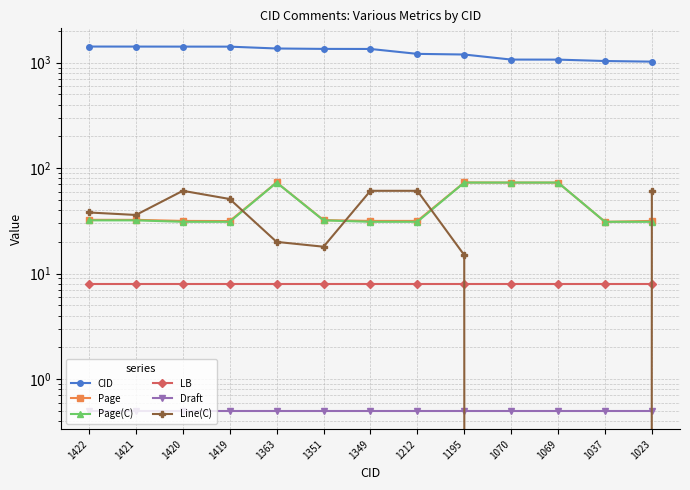

List the series in order of their peak value, lowest first.

Draft, LB, Line(C), Page(C), Page, CID